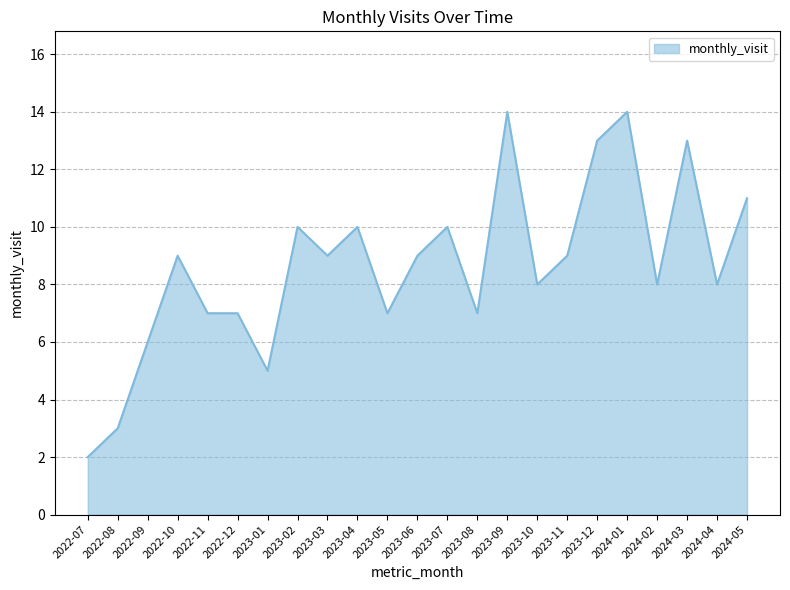

Does the chart display data point markers on the line(s)?

No